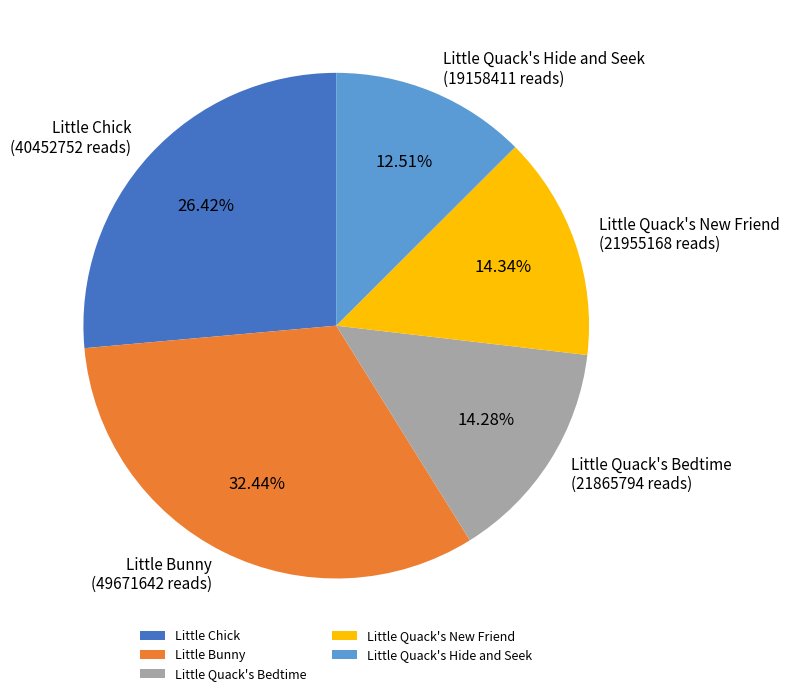

Between Little Bunny and Little Quack's Hide and Seek, which is larger?

Little Bunny